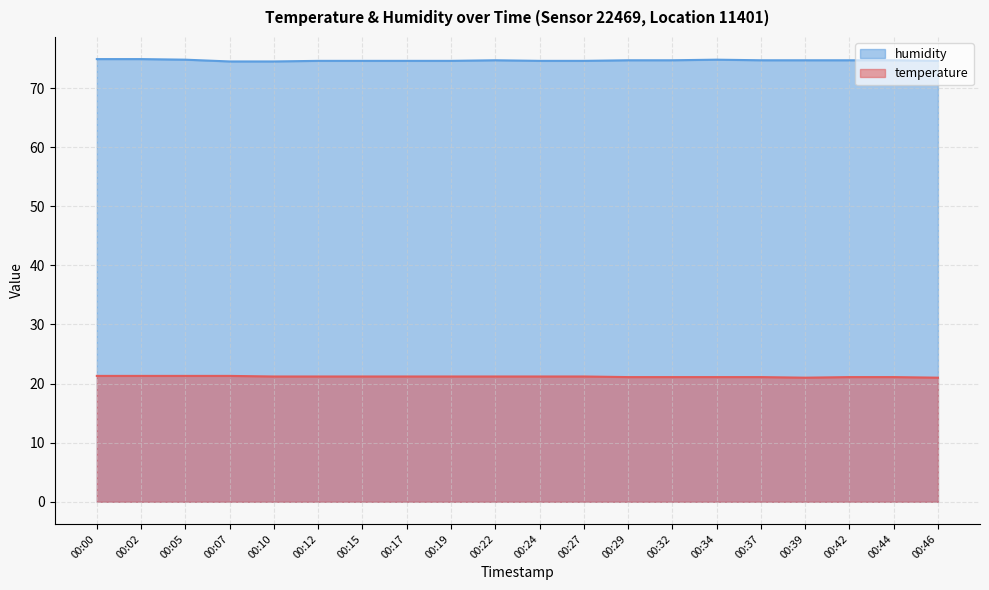

What is the difference between the maximum and minimum values in the temperature series?

0.3